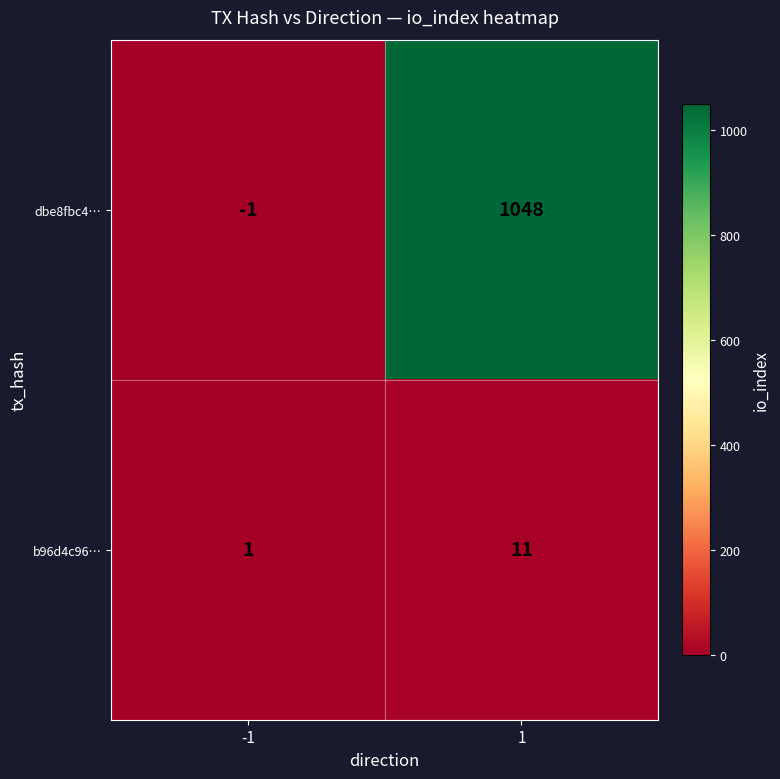

Reading left to right, extract all data points from this chart.

dbe8fbc4…: -1	1048
b96d4c96…: 1	11